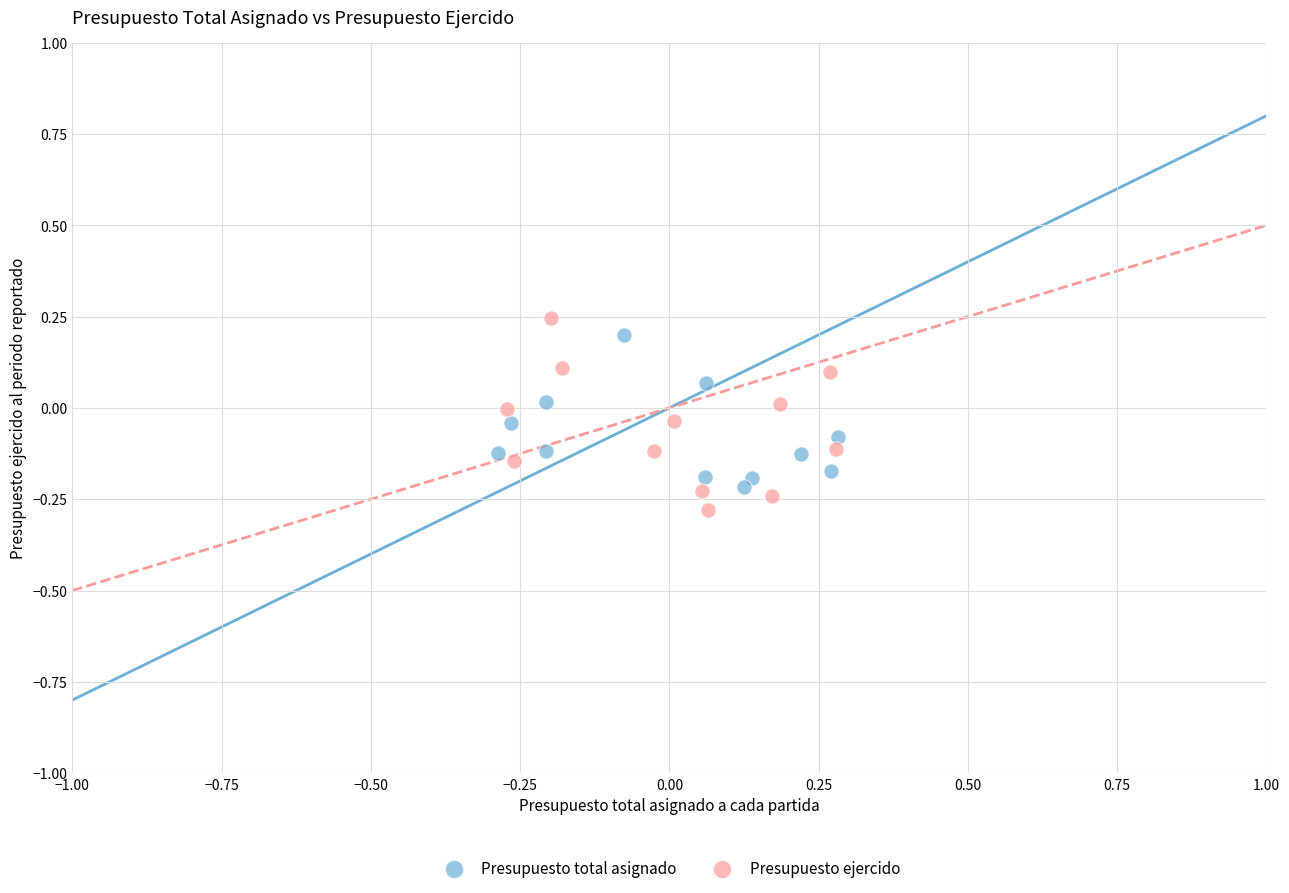

What are all the series names shown in the legend?

Presupuesto total asignado, Presupuesto ejercido